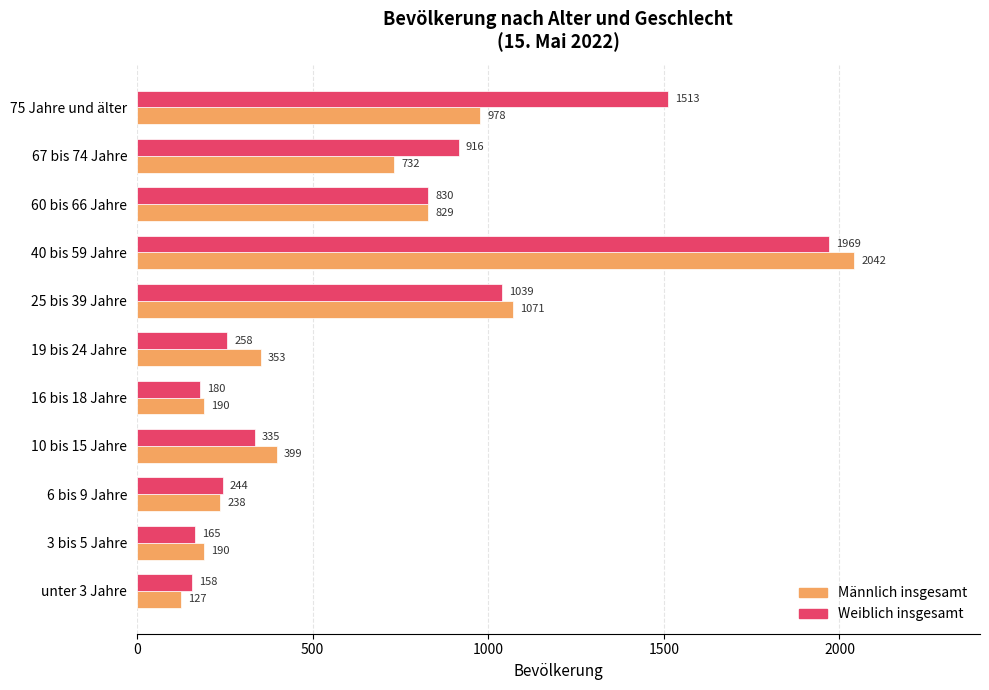

What value does the Weiblich insgesamt series have at 40 bis 59 Jahre, to the nearest 100?

2000